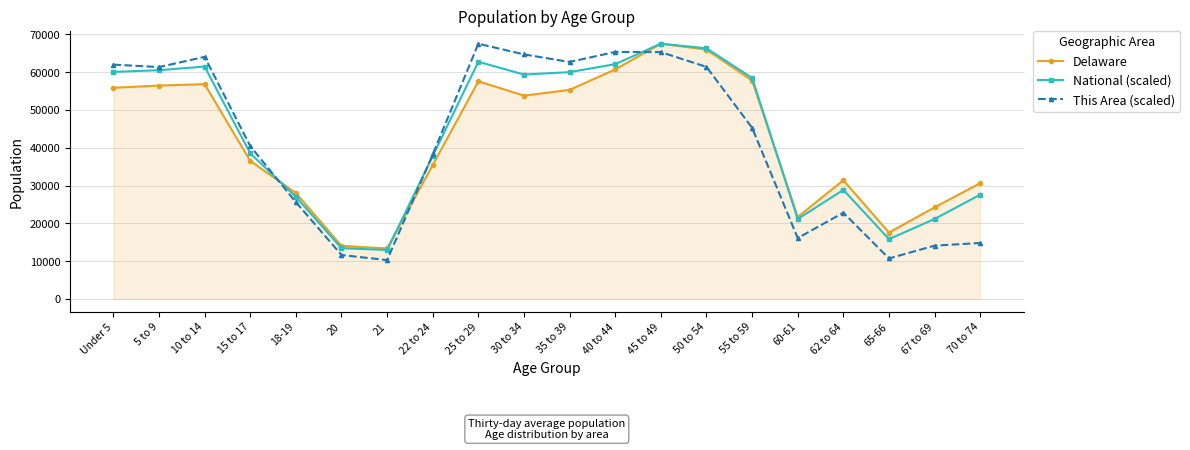

Between 10 to 14 and 70 to 74, which series saw the biggest shift?

This Area (scaled)